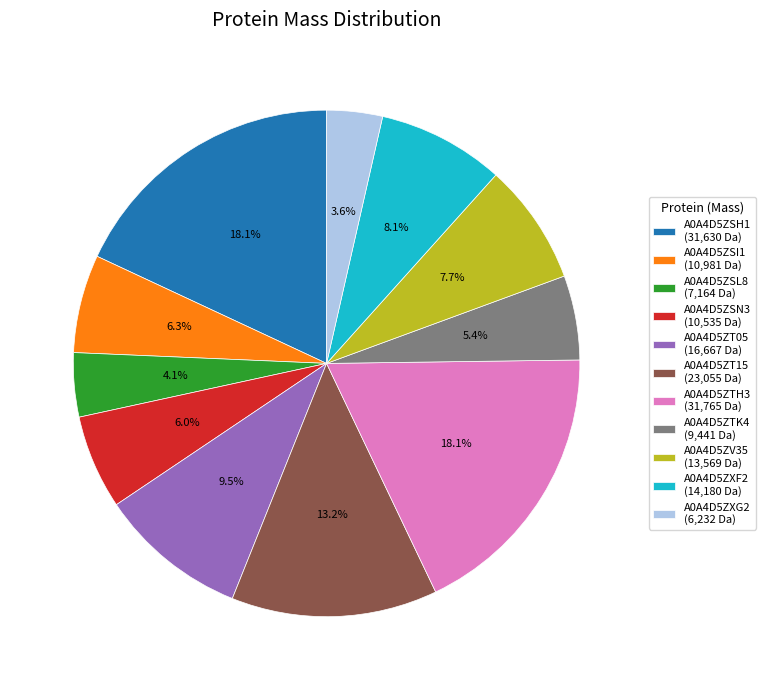

What percentage is NOT represented by A0A4D5ZT05?

90.5%